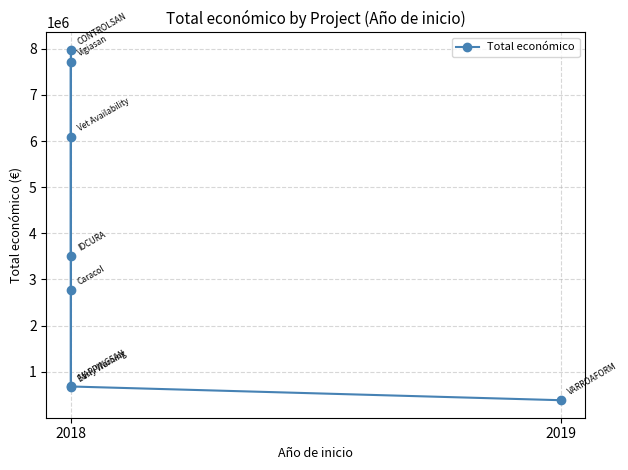

True or false: the data has more than 0 interior local peaks.

True